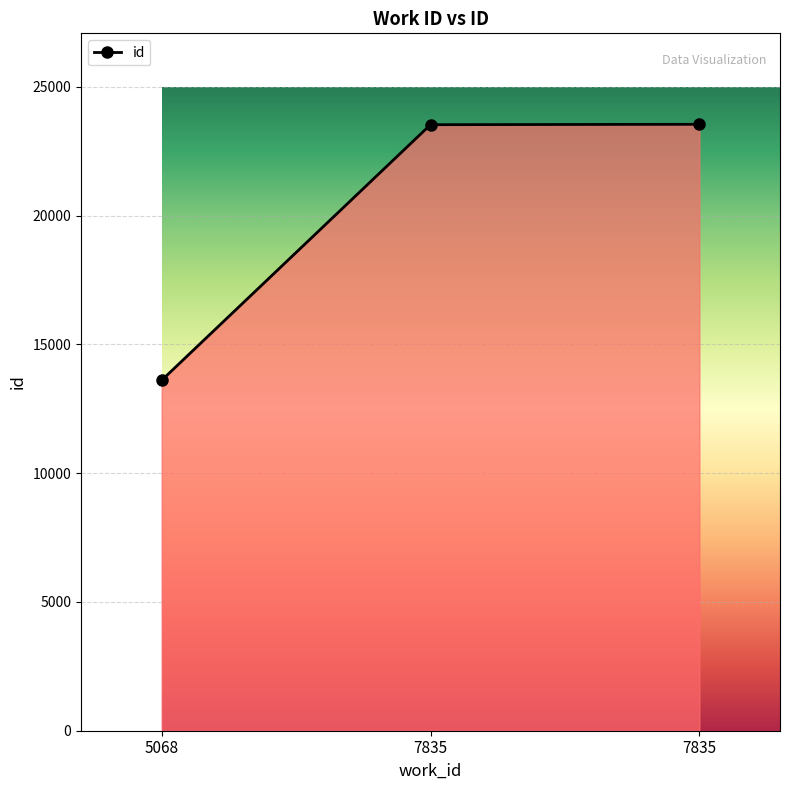

What is the difference between the values at 7835 and 7835?

15